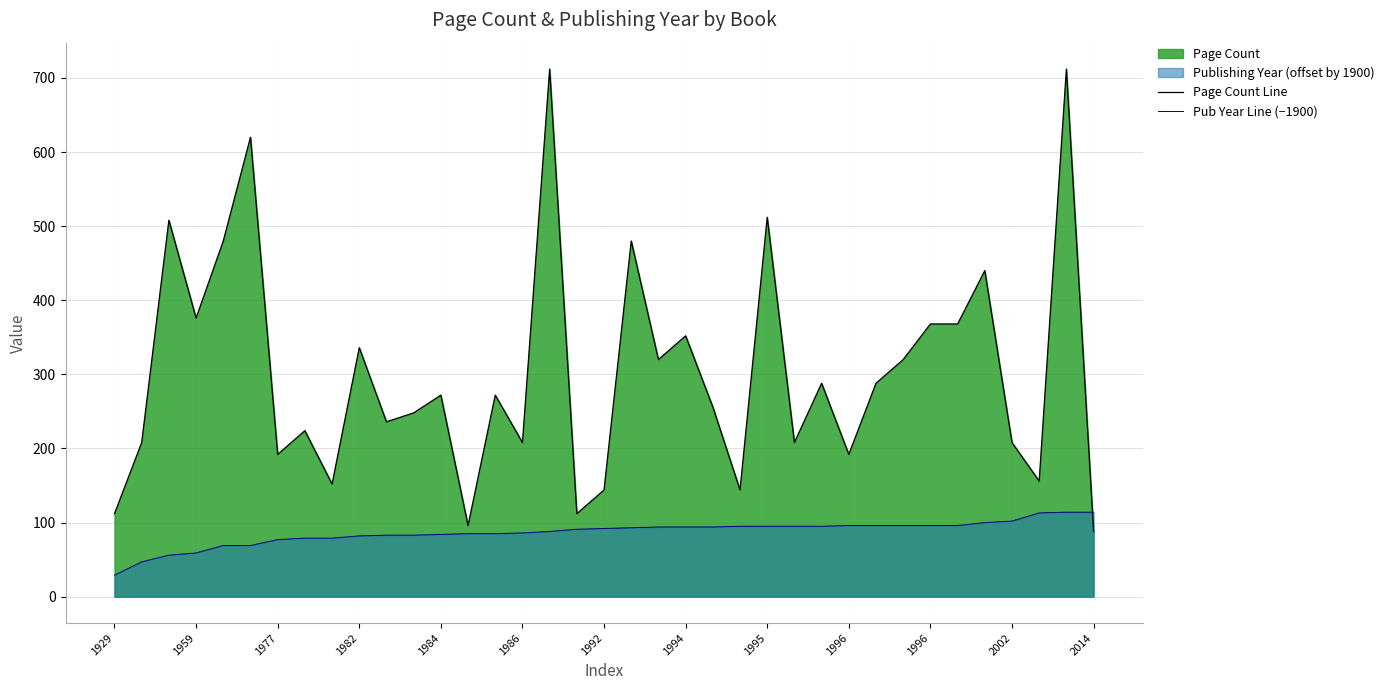

Rank the series at 19 from lowest to highest value.

Pub Year Line (−1900), Page Count Line